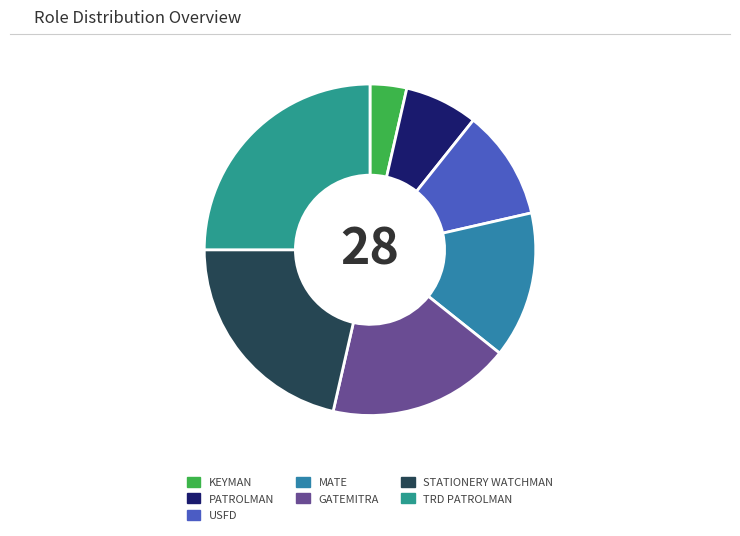

Is GATEMITRA the majority of the pie?

No